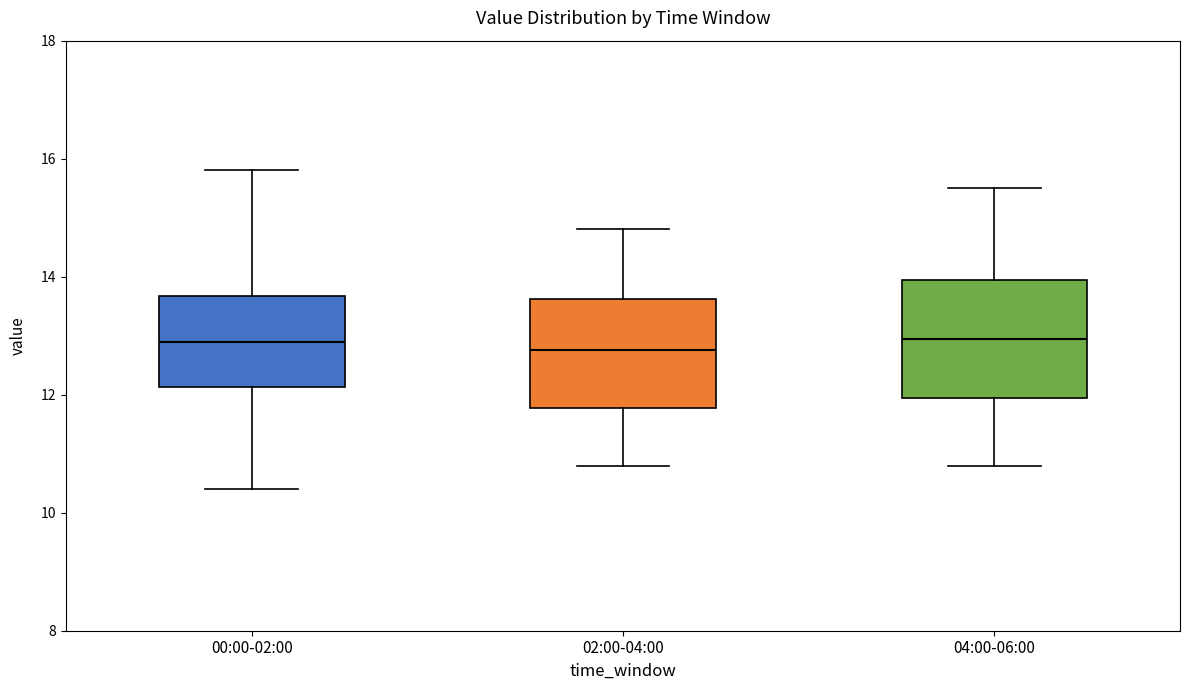

Reading left to right, read every box against the y-axis: the position of its median line, the range the box covers, and the ends of its whiskers. The values are not printed on the chart, so give them approximately, as read against the axis.

00:00-02:00: median 13.0, box 12.2 to 13.6, whiskers 10.4 to 15.8
02:00-04:00: median 12.8, box 11.8 to 13.6, whiskers 10.8 to 14.8
04:00-06:00: median 13.0, box 12.0 to 14.0, whiskers 10.8 to 15.6